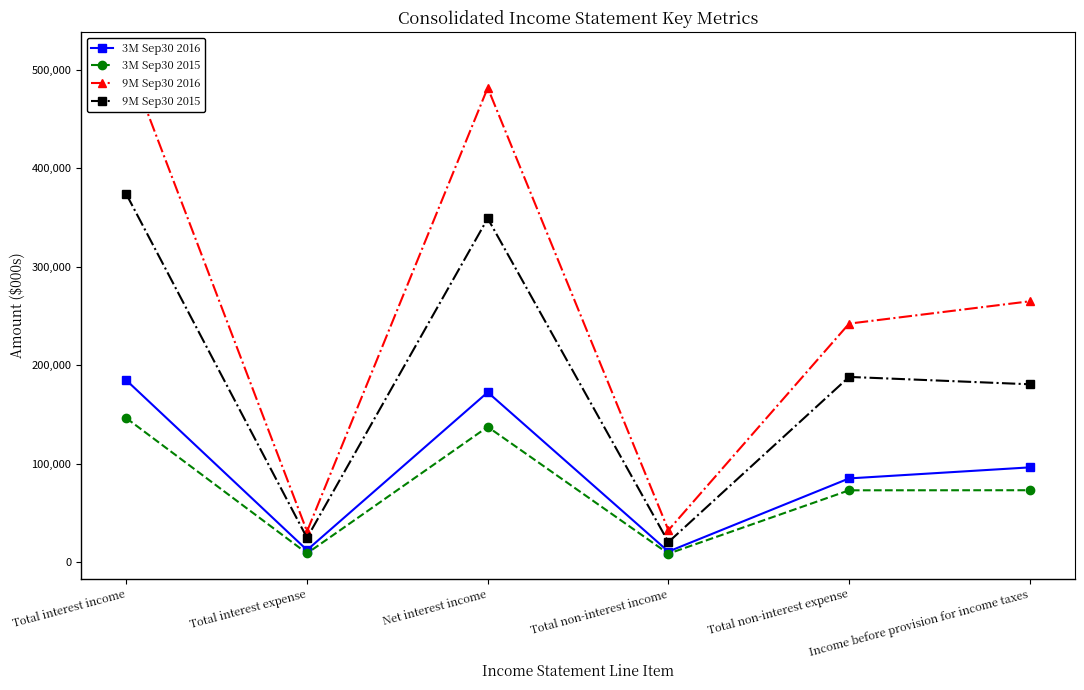

True or false: 9M Sep30 2015 has more than 1 points higher than both neighbors.

True